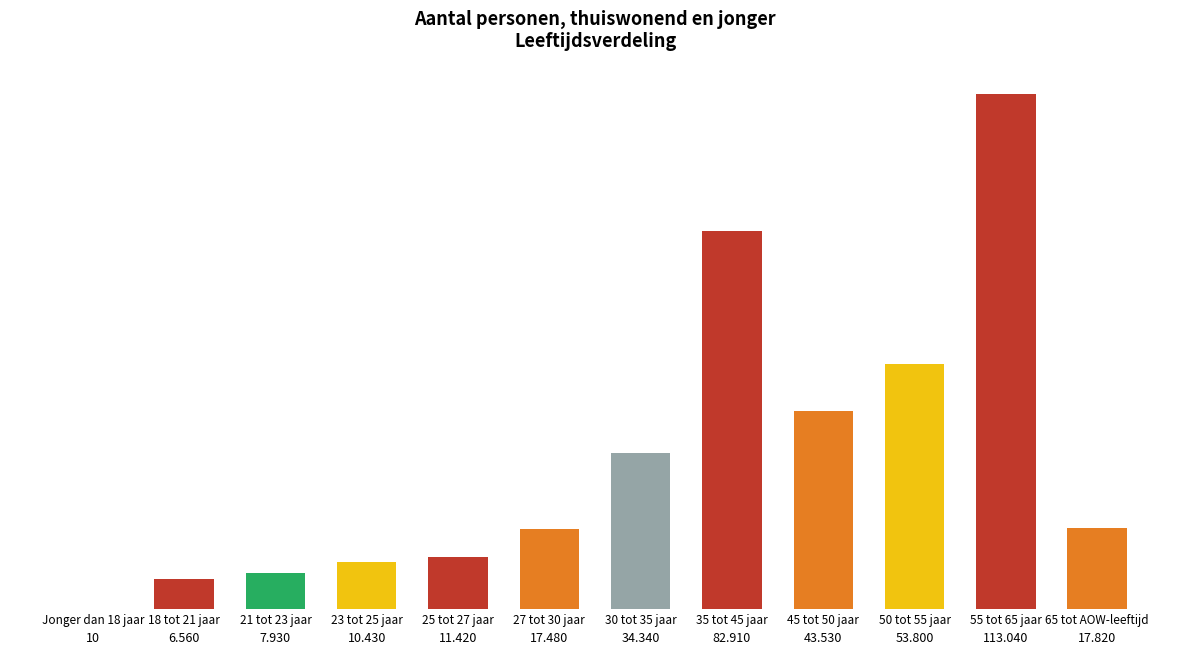

Between 35 tot 45 jaar and 18 tot 21 jaar, which is larger?

35 tot 45 jaar